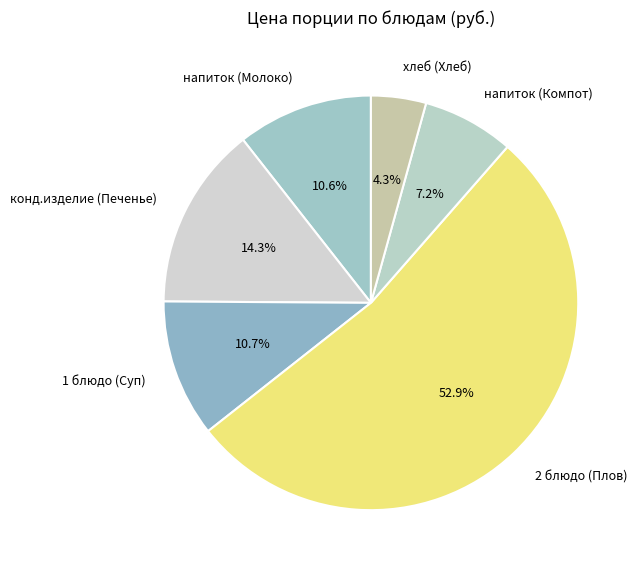

What is the total percentage of 2 блюдо (Плов) and напиток (Компот)?

60.1%